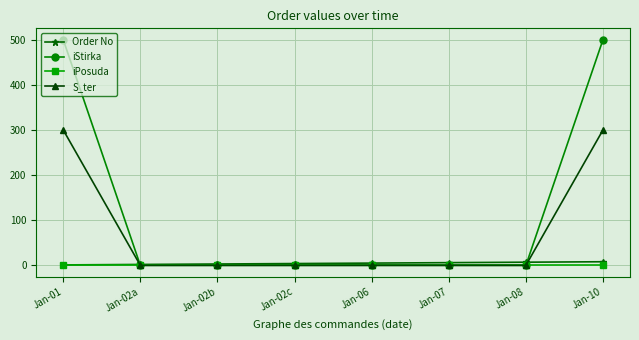

Which series has the largest range (max minus min)?

iStirka